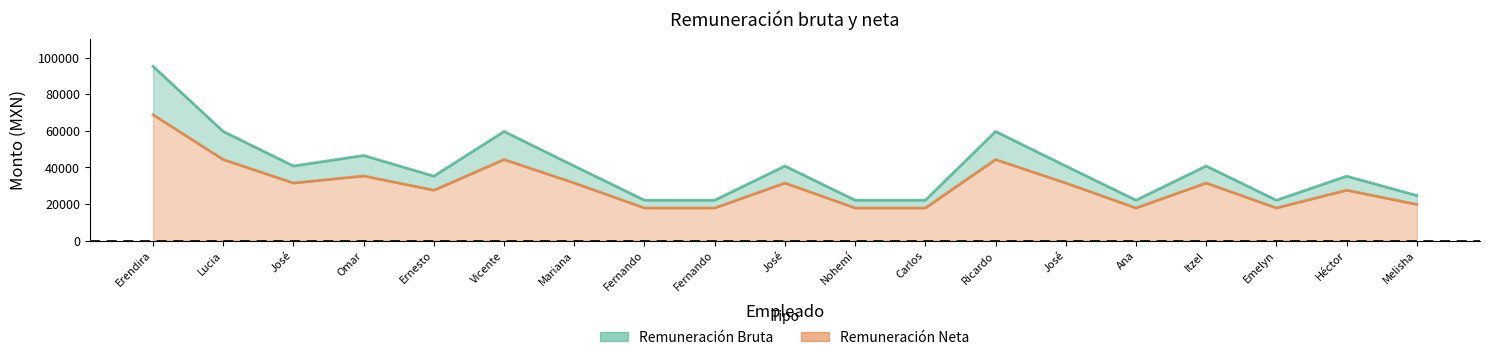

True or false: Remuneración Bruta and Remuneración Neta intersect in this chart.

False